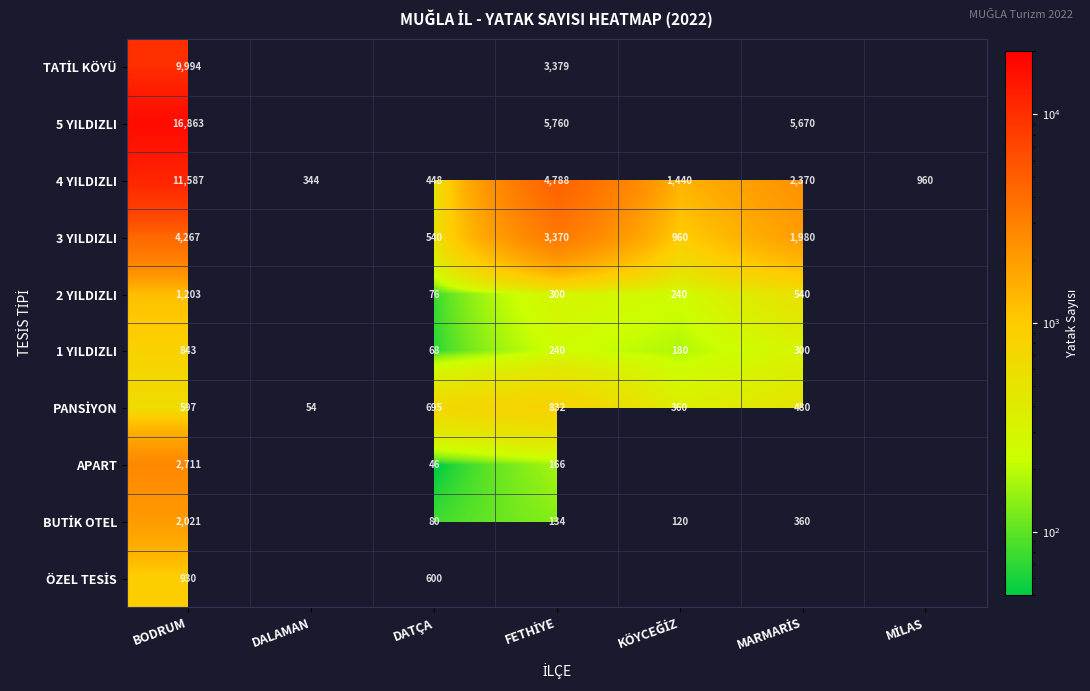

The value of 2 YILDIZLI at DATÇA is 76. True or false?

True